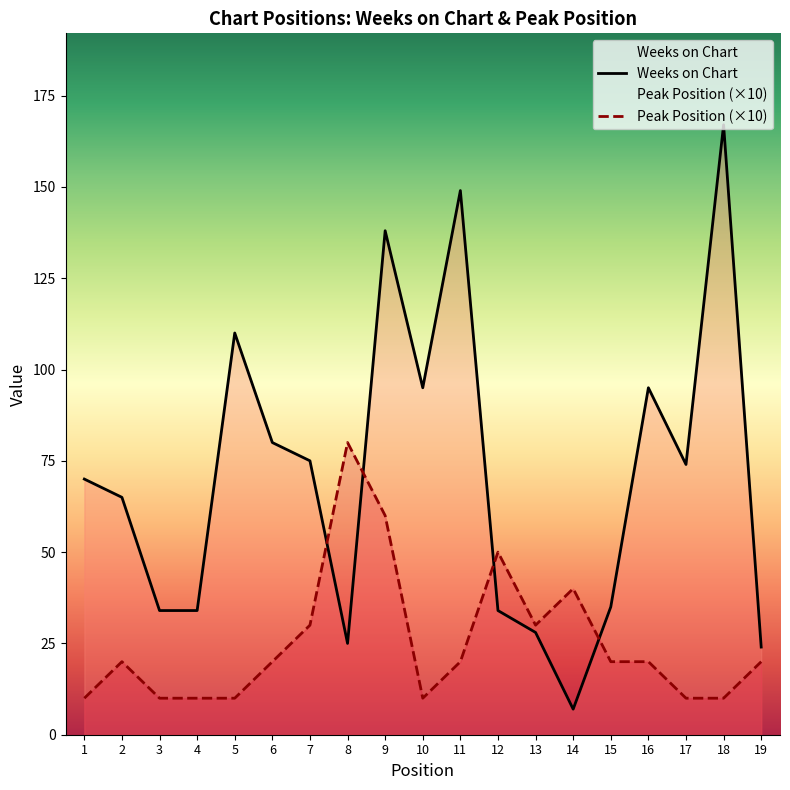

The Weeks on Chart series shows 58 at 15. True or false?

False